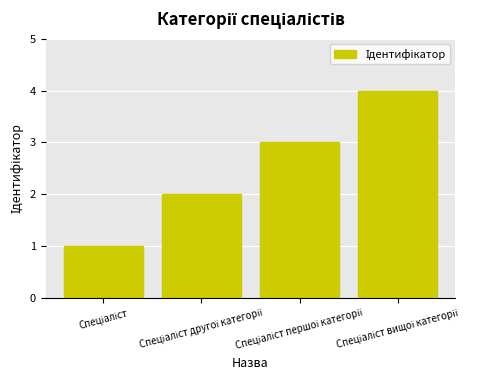

What is the maximum value shown in the chart?

4